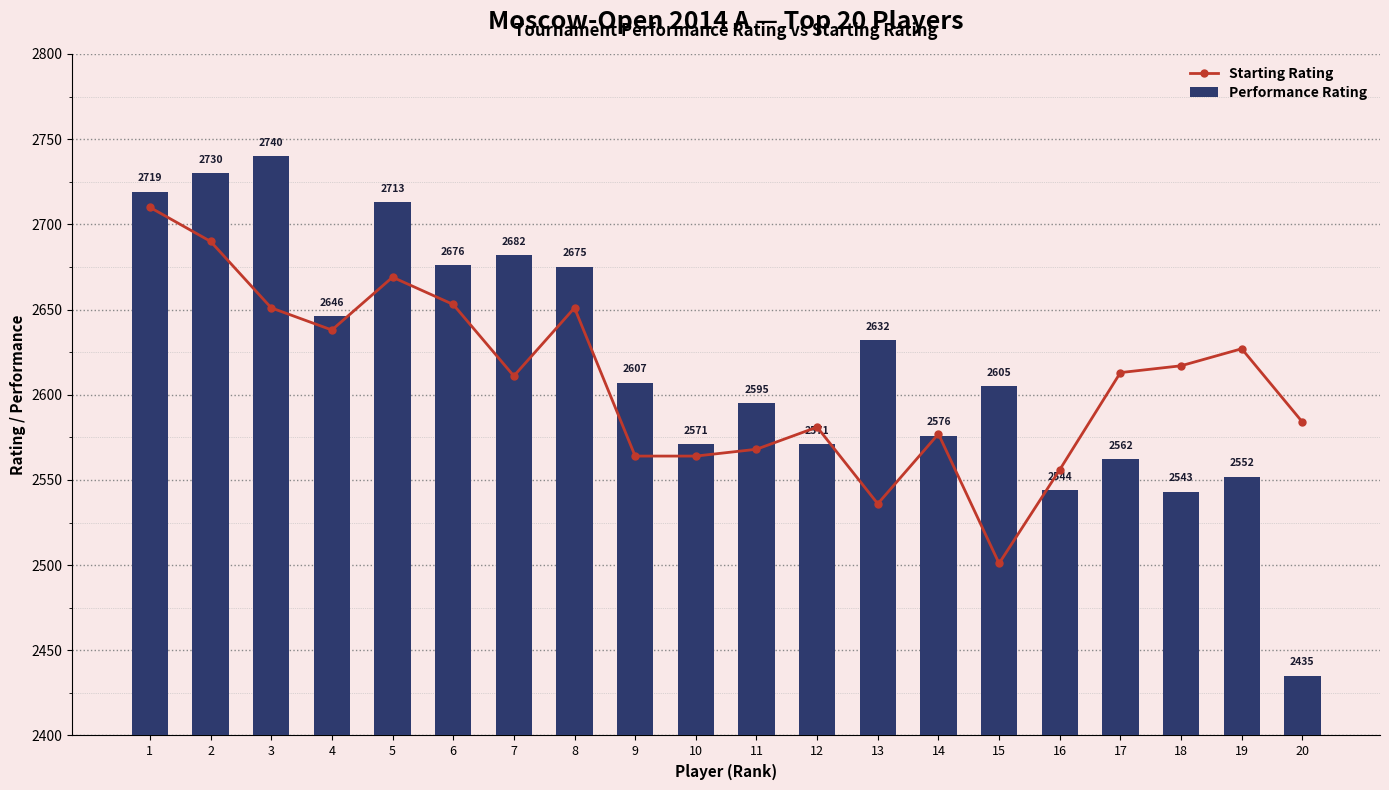

At how many categories does at least one series exceed 2621?

10